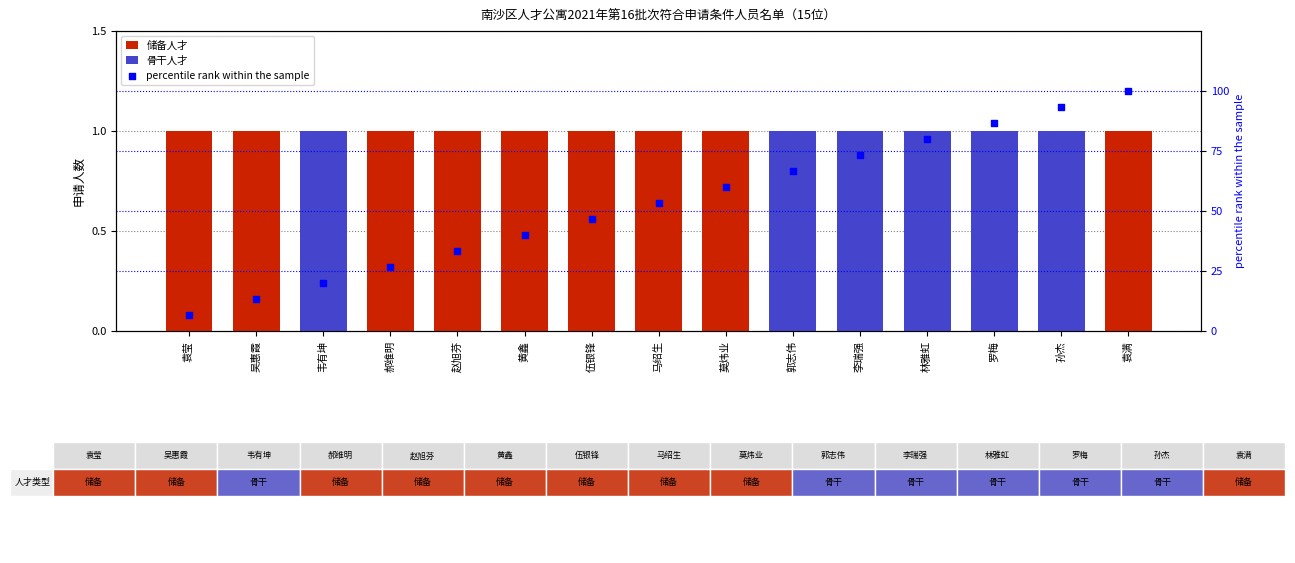

At which category is the sum across all series the highest?

袁满